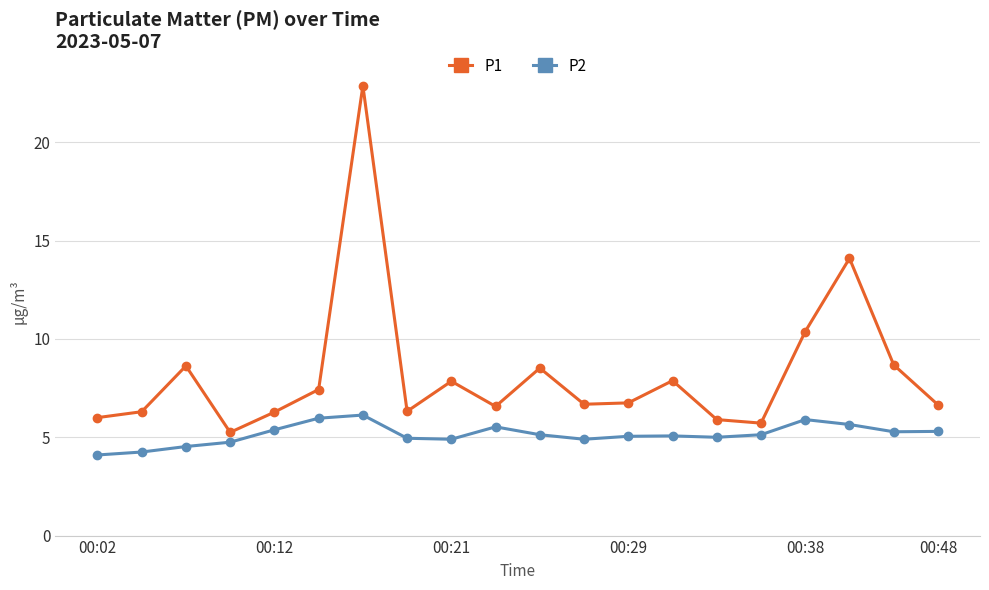

Which series has the largest range (max minus min)?

P1